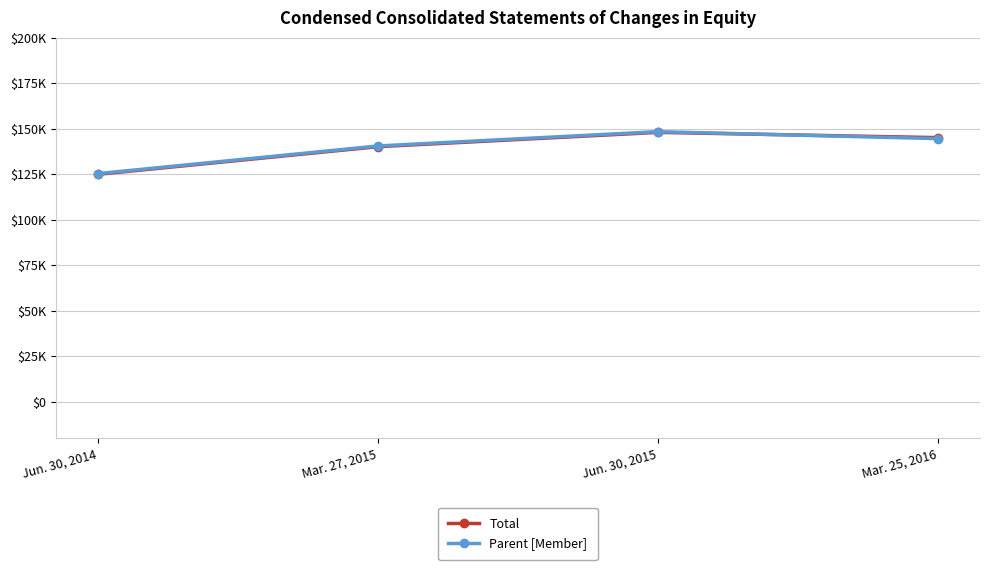

In Total, how many points are higher than both neighbors (excluding endpoints)?

1